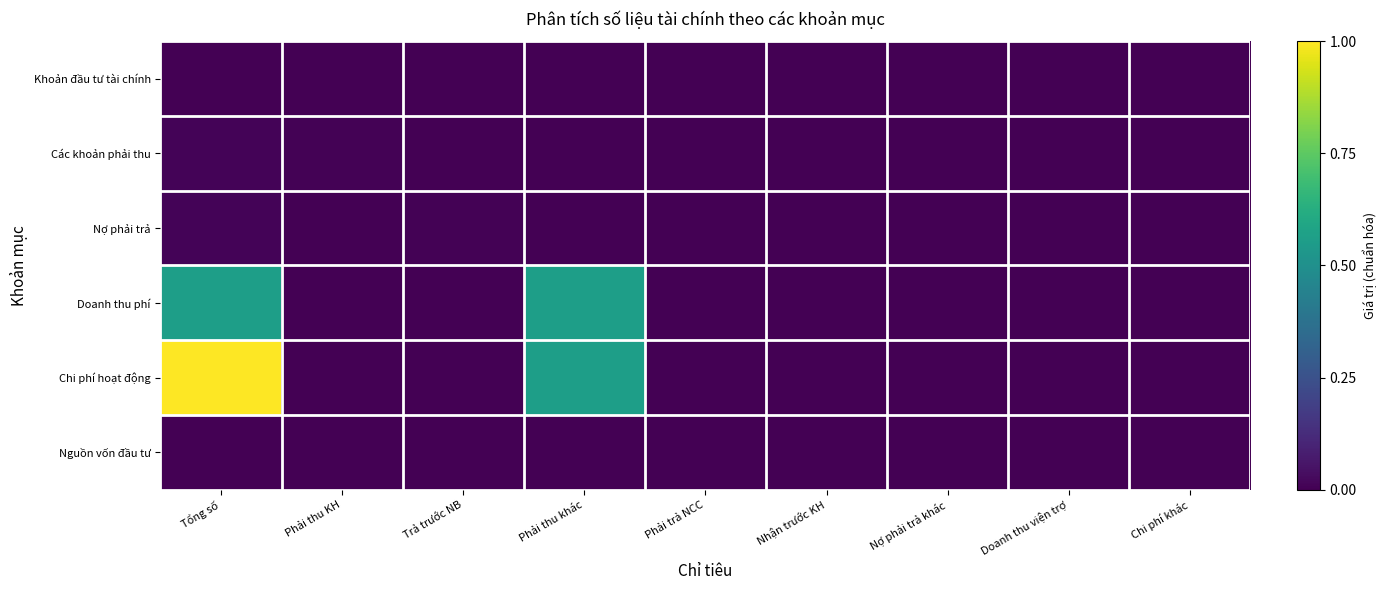

Reading left to right, list all the values displayed in this chart.

Khoản đầu tư tài chính: Tổng số=0.0	Phải thu KH=0.0	Trả trước NB=0.0	Phải thu khác=0.0	Phải trả NCC=0.0	Nhận trước KH=0.0	Nợ phải trả khác=0.0	Doanh thu viện trợ=0.0	Chi phí khác=0.0
Các khoản phải thu: Tổng số=0.0	Phải thu KH=0.0	Trả trước NB=0.0	Phải thu khác=0.0	Phải trả NCC=0.0	Nhận trước KH=0.0	Nợ phải trả khác=0.0	Doanh thu viện trợ=0.0	Chi phí khác=0.0
Nợ phải trả: Tổng số=0.0	Phải thu KH=0.0	Trả trước NB=0.0	Phải thu khác=0.0	Phải trả NCC=0.0	Nhận trước KH=0.0	Nợ phải trả khác=0.0	Doanh thu viện trợ=0.0	Chi phí khác=0.0
Doanh thu phí: Tổng số=0.6	Phải thu KH=0.0	Trả trước NB=0.0	Phải thu khác=0.6	Phải trả NCC=0.0	Nhận trước KH=0.0	Nợ phải trả khác=0.0	Doanh thu viện trợ=0.0	Chi phí khác=0.0
Chi phí hoạt động: Tổng số=1.0	Phải thu KH=0.0	Trả trước NB=0.0	Phải thu khác=0.6	Phải trả NCC=0.0	Nhận trước KH=0.0	Nợ phải trả khác=0.0	Doanh thu viện trợ=0.0	Chi phí khác=0.0
Nguồn vốn đầu tư: Tổng số=0.0	Phải thu KH=0.0	Trả trước NB=0.0	Phải thu khác=0.0	Phải trả NCC=0.0	Nhận trước KH=0.0	Nợ phải trả khác=0.0	Doanh thu viện trợ=0.0	Chi phí khác=0.0